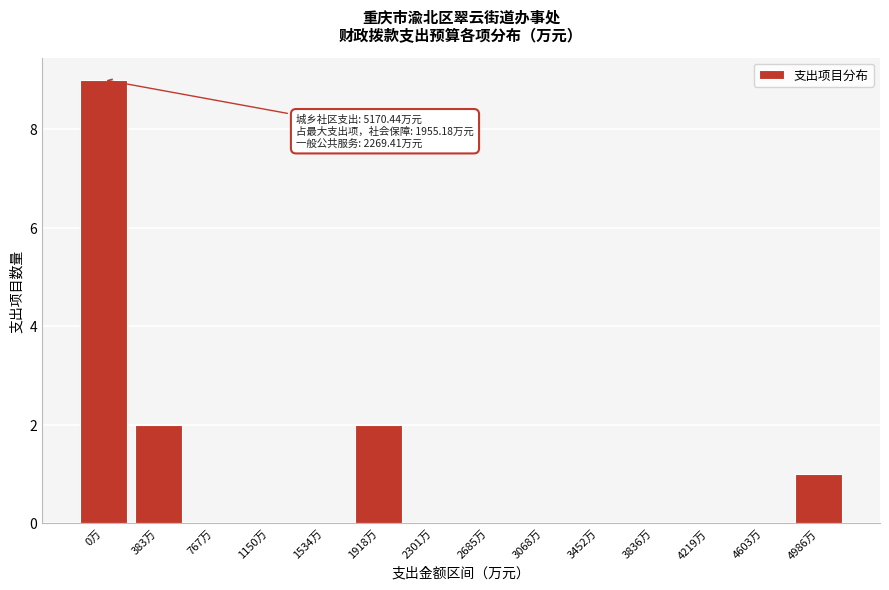

Reading left to right, what are all the values shown in this chart?

0万=9	383万=2	767万=0	1150万=0	1534万=0	1918万=2	2301万=0	2685万=0	3068万=0	3452万=0	3836万=0	4219万=0	4603万=0	4986万=1